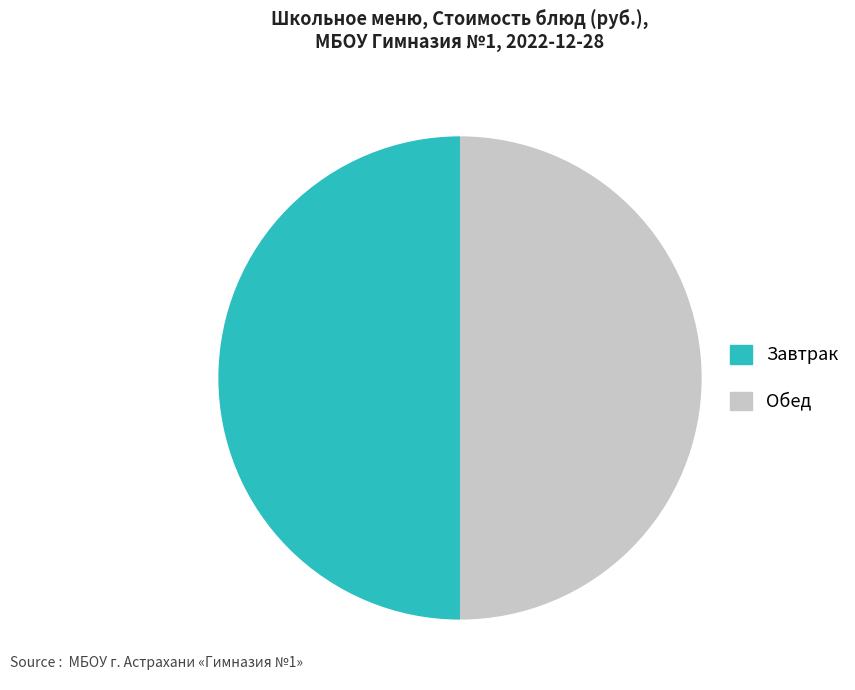

True or false: Завтрак accounts for 50% of the total.

True